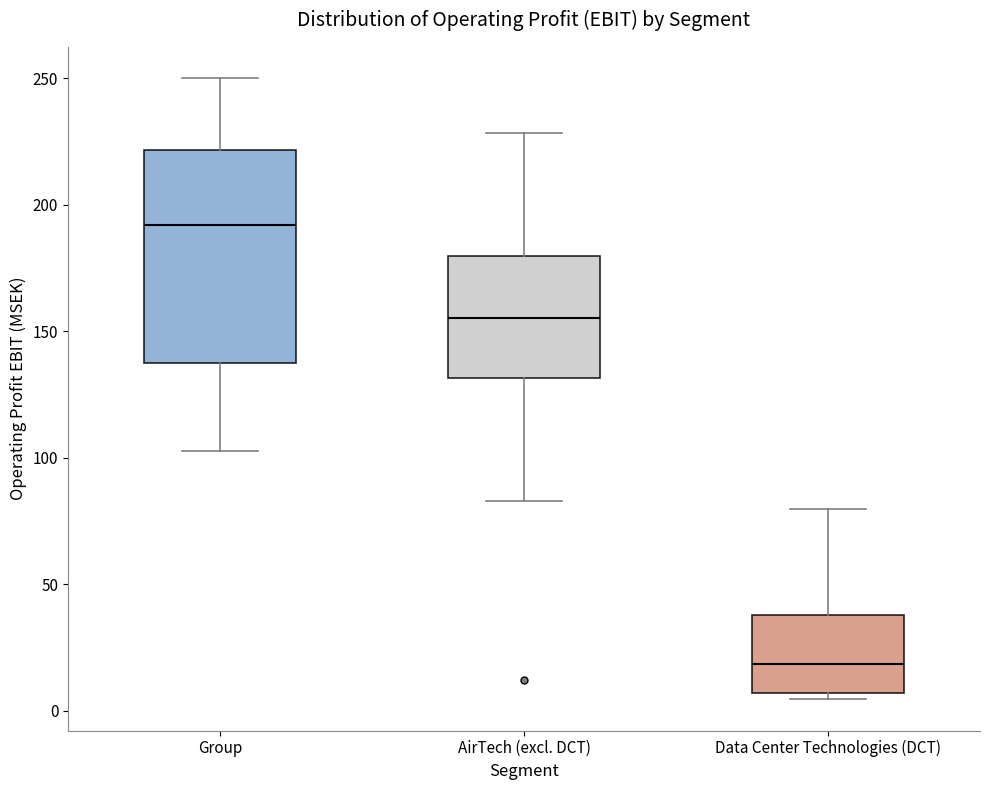

Reading left to right, transcribe this box plot: for each box, give where its median line is, the range the box spans, and where its two whiskers end, as read against the y-axis. The values are not printed on the chart, so give them approximately, as read against the axis.

Group: median 190, box 135 to 220, whiskers 105 to 250
AirTech (excl. DCT): median 155, box 130 to 180, whiskers 85 to 230
Data Center Technologies (DCT): median 20, box 5 to 40, whiskers 5 (just below the box's lower edge) to 80